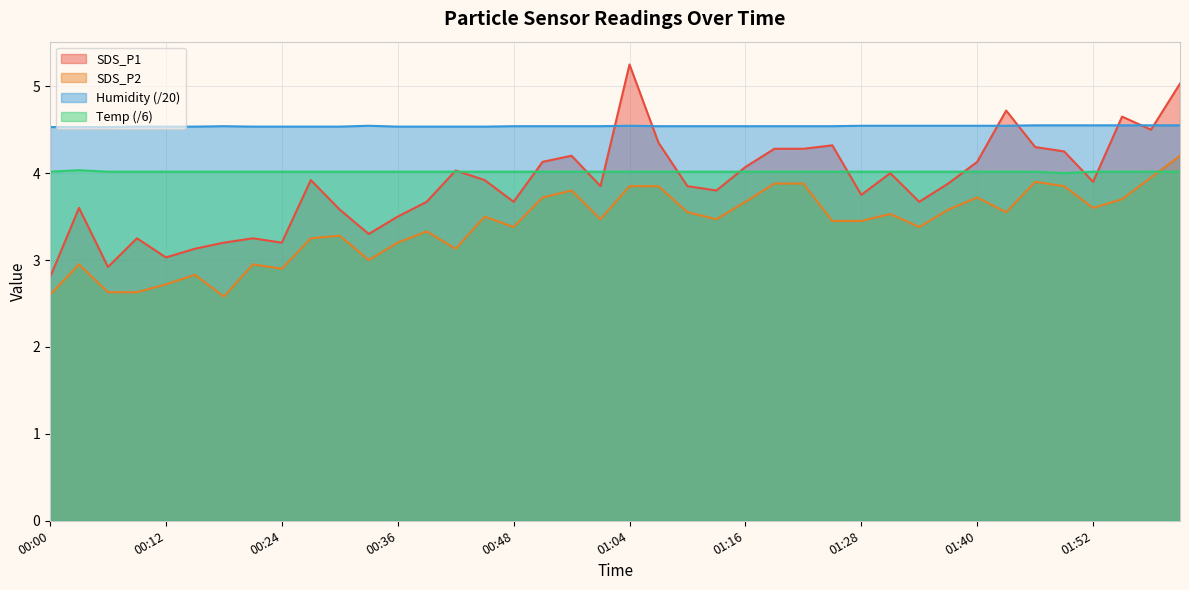

What are all the series names shown in the legend?

SDS_P1, SDS_P2, Humidity (/20), Temp (/6)